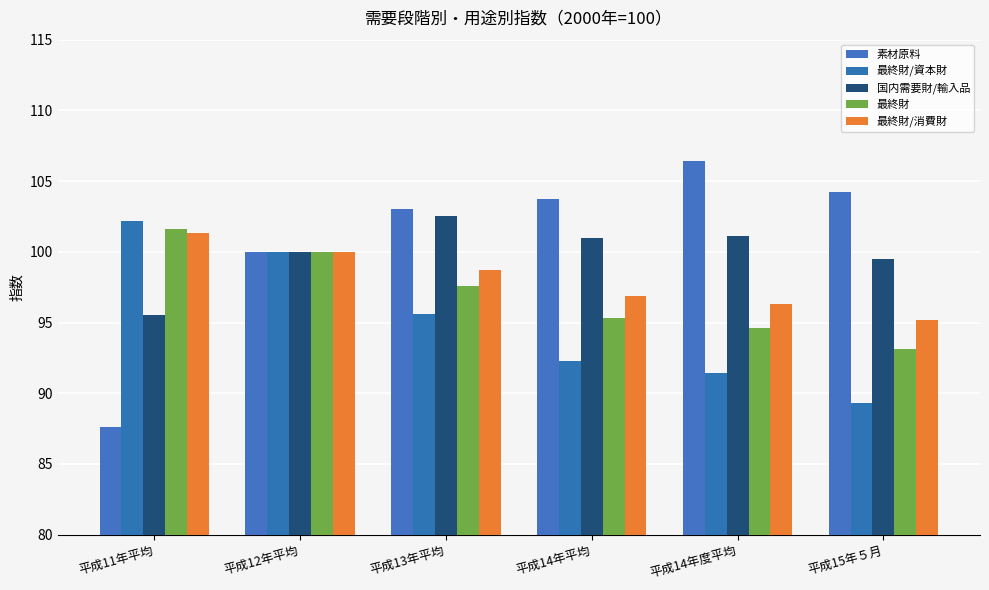

What are all the series names shown in the legend?

素材原料, 最終財/資本財, 国内需要財/輸入品, 最終財, 最終財/消費財